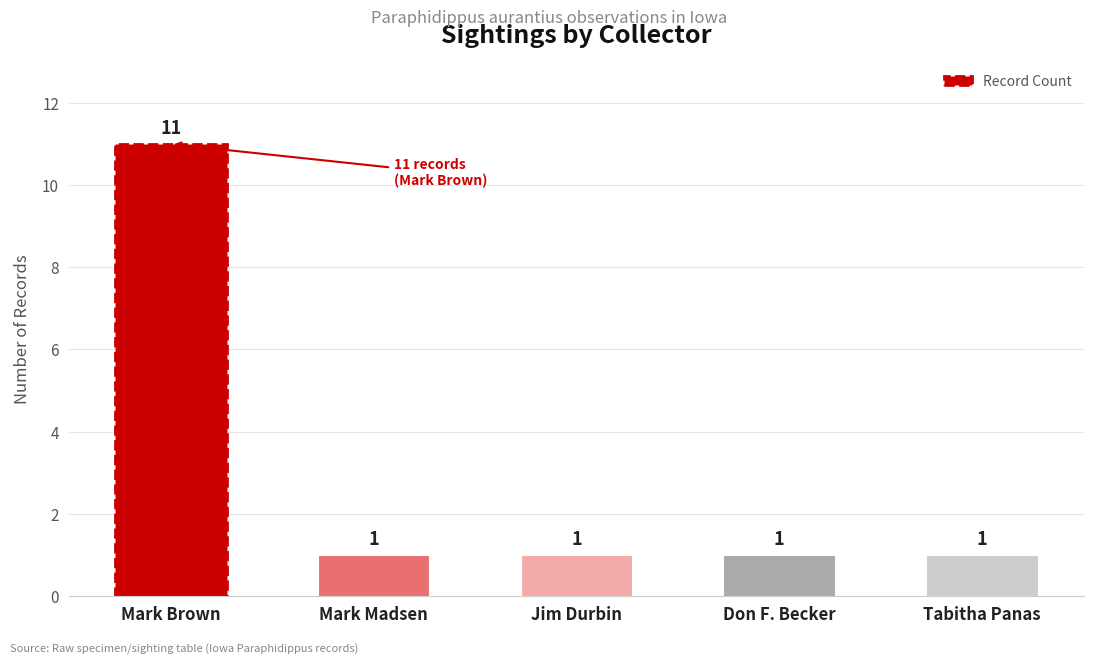

Reading left to right, list all the values displayed in this chart.

11	1	1	1	1